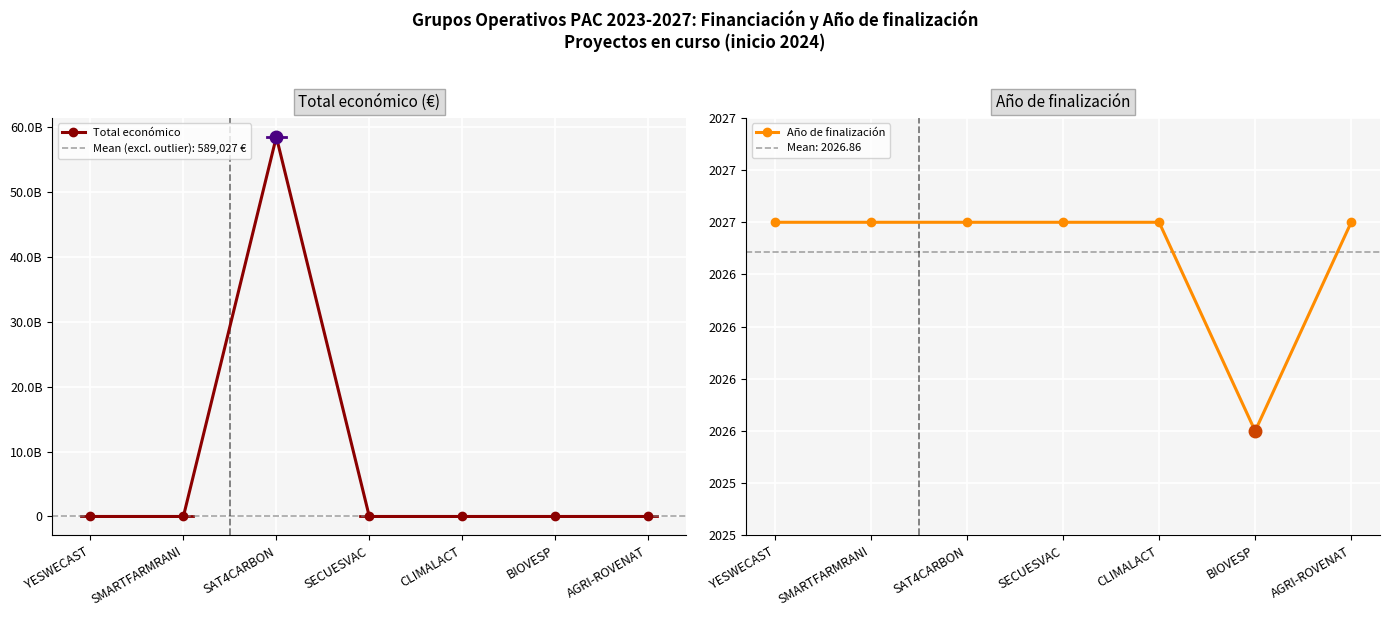

Which series has the largest total across all categories?

Total económico